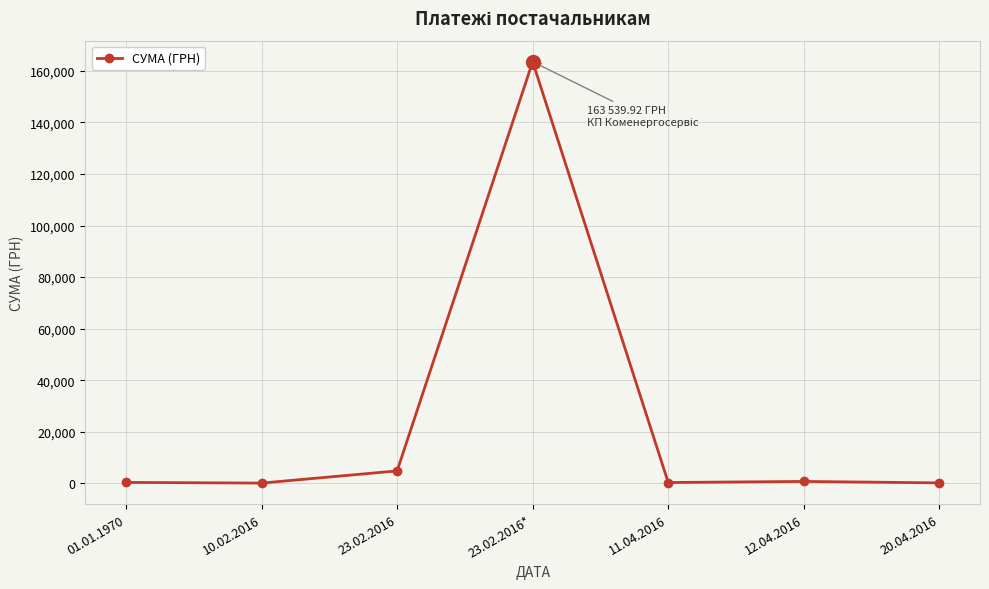

What is the change in value from 01.01.1970 to 23.02.2016*?

+163169.9